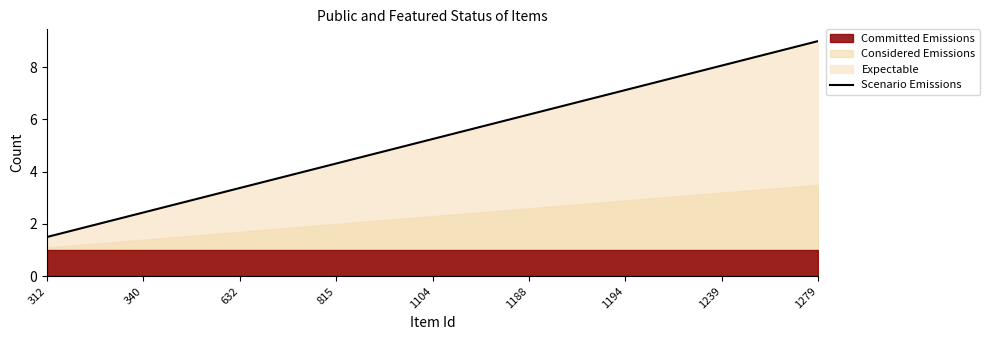

Reading right to left, transcribe all the data shown in this chart.

1279=9.0	1239=8.1	1194=7.1	1188=6.2	1104=5.2	815=4.3	632=3.4	340=2.4	312=1.5